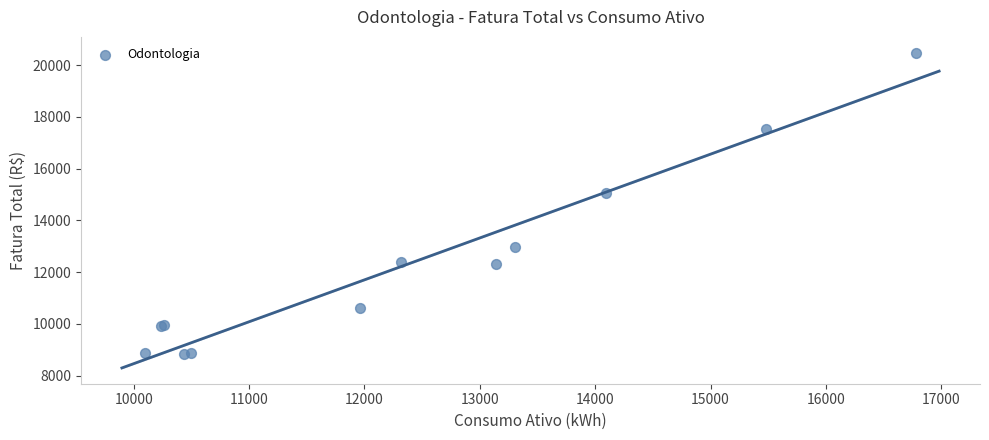

What Y value in the scatter plot is closest to 14665?

15059.8